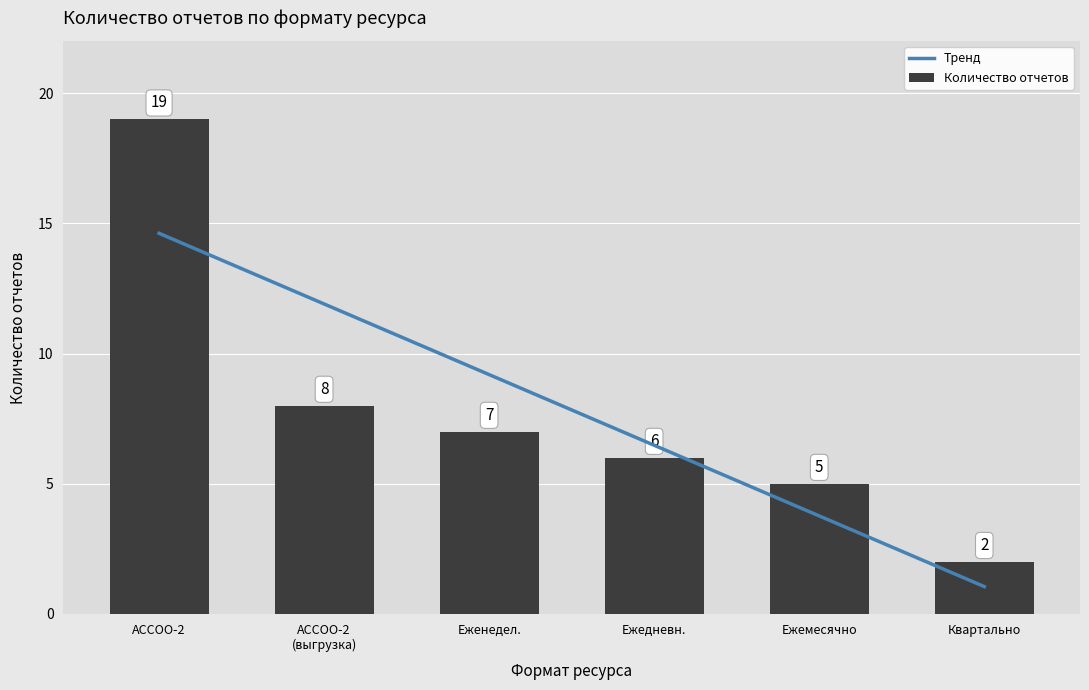

Are the bars horizontal?

No